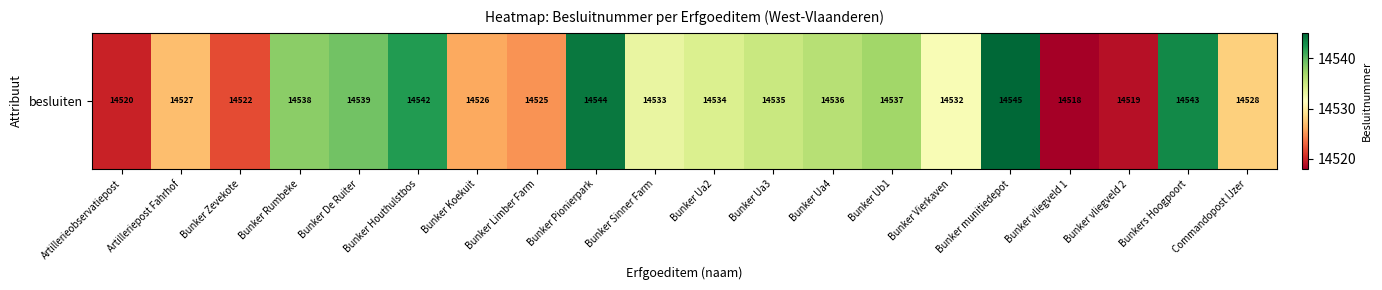

What is the sum of the values at Bunker De Ruiter and Bunker Limber Farm?

29064